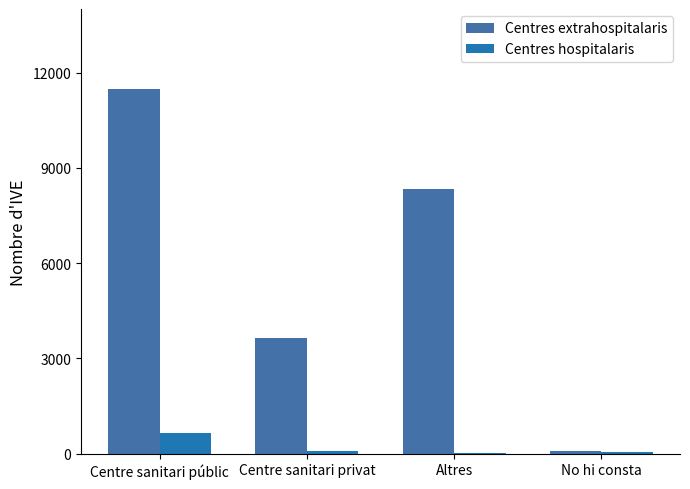

Are the bars horizontal?

No